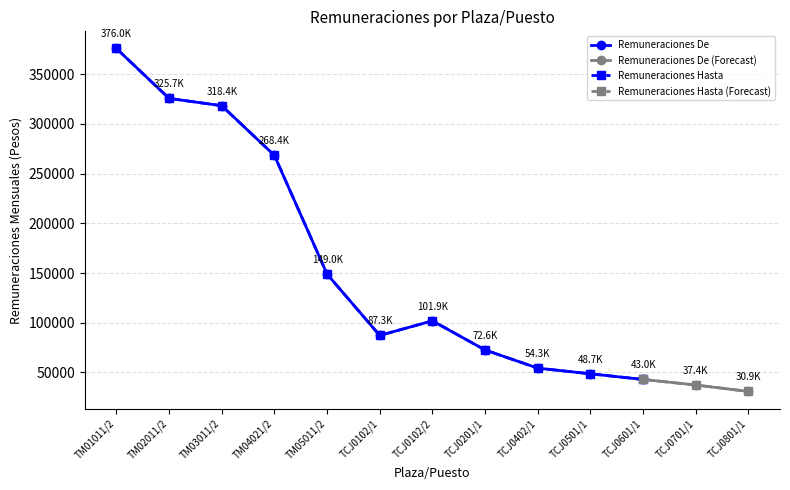

What is the sum of the Remuneraciones De values at TM04021/2 and TM05011/2?

417446.8